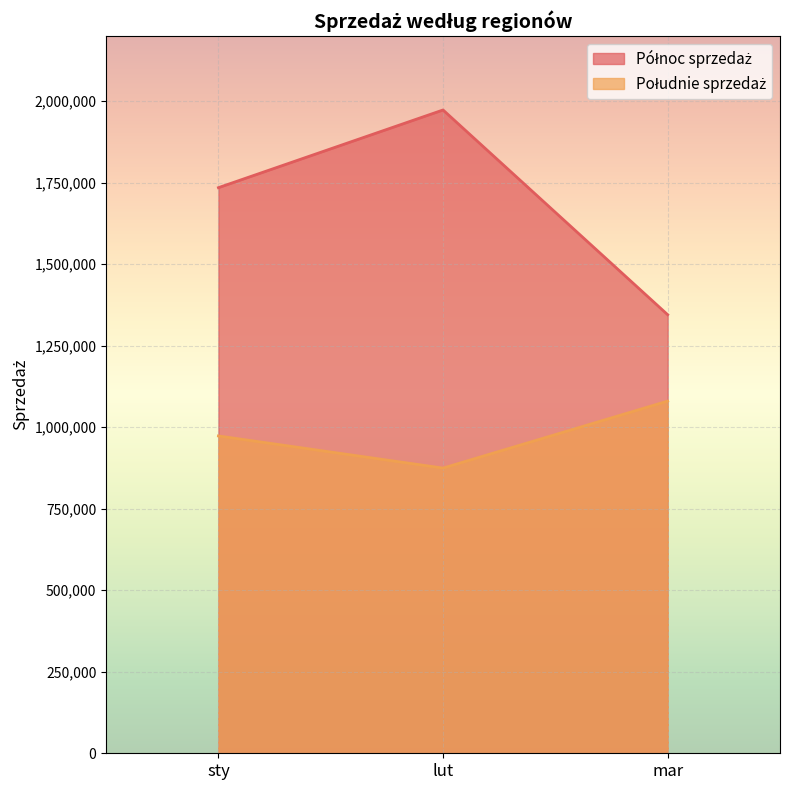

At which category does the chart reach its peak across all series?

lut